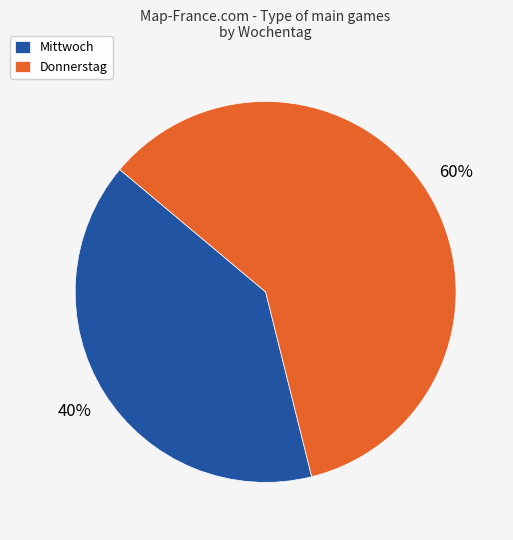

Which has a higher value, Donnerstag or Mittwoch?

Donnerstag